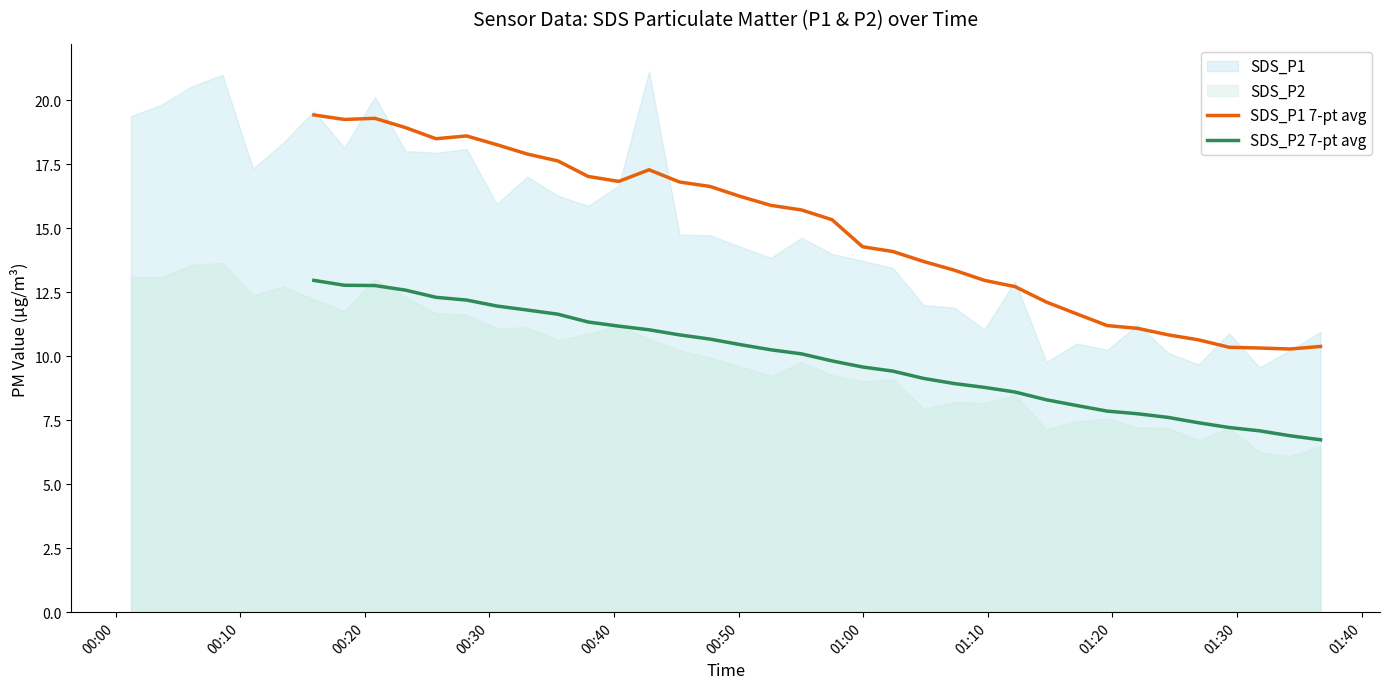

How many data points does each series have?

40